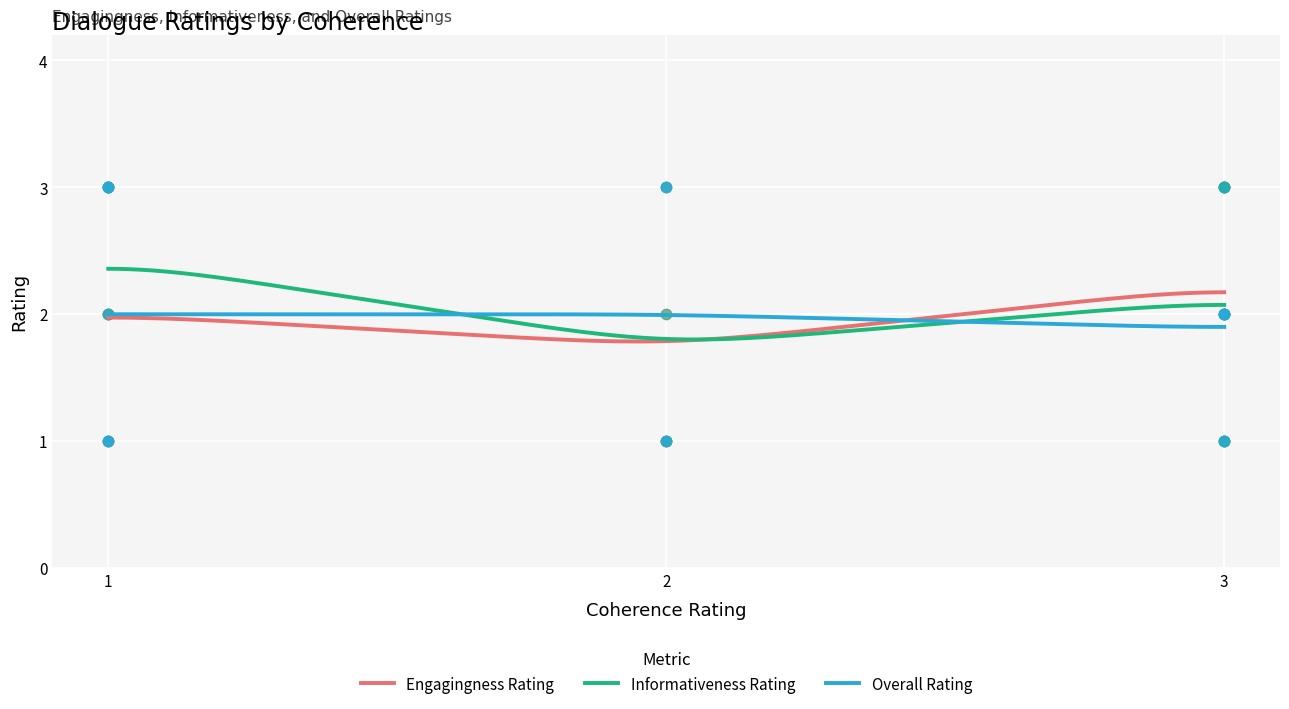

Which series has the largest total across all categories?

Informativeness Rating